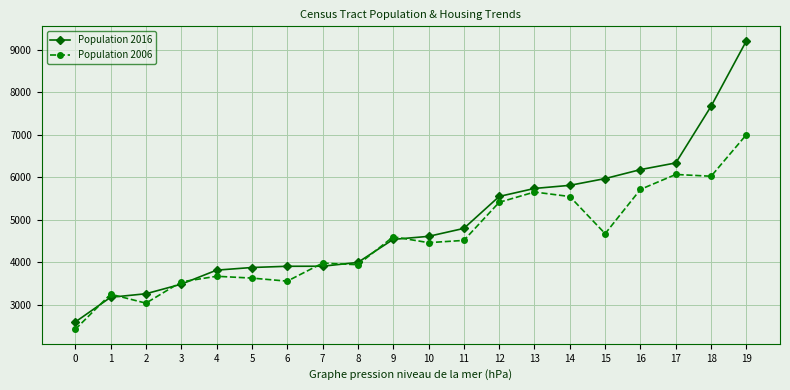

Is this an area chart (filled region under the line)?

No